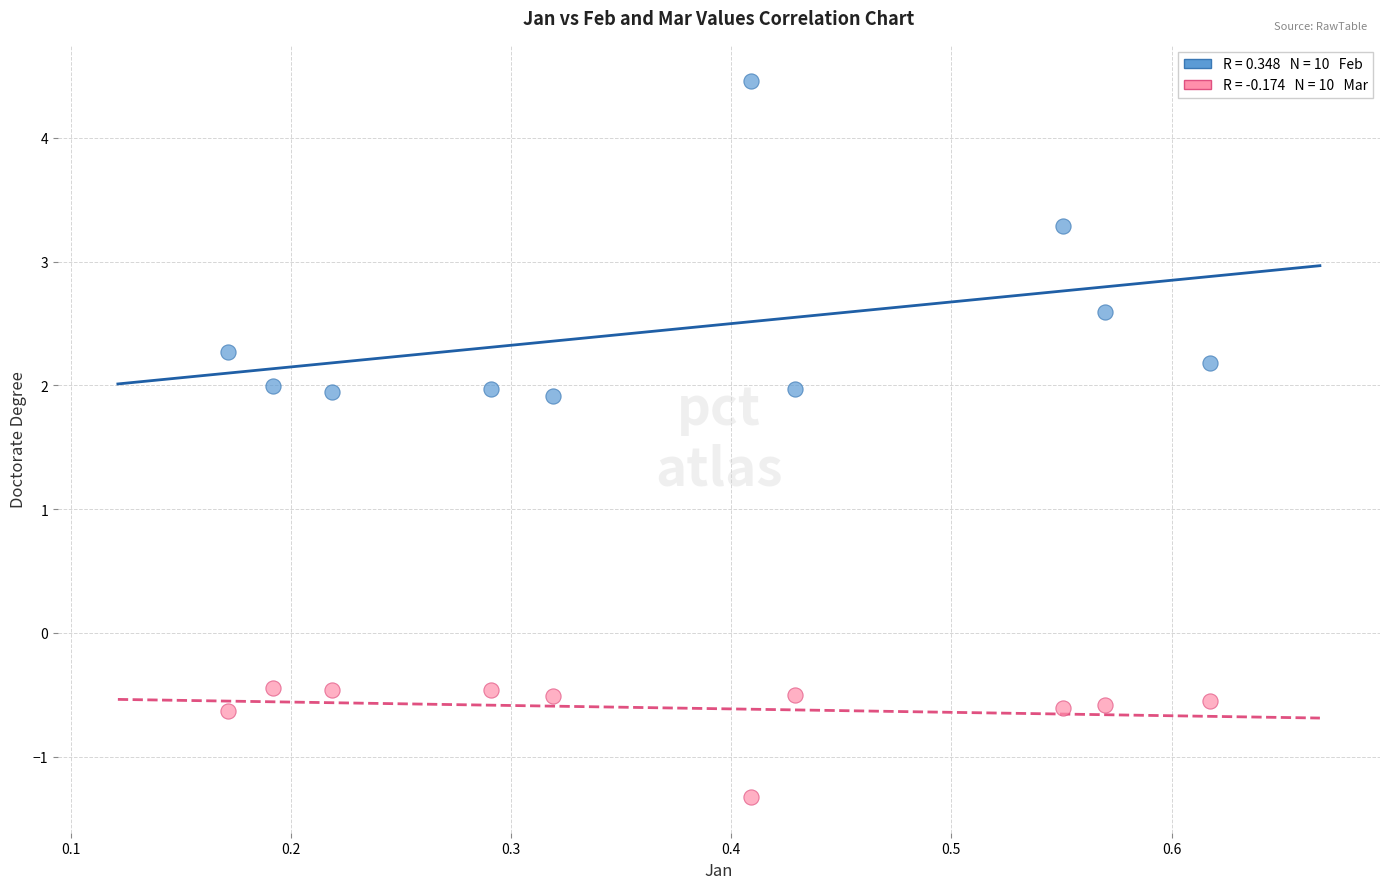

Across all data points, what is the range of X values (max minus min)?

0.4